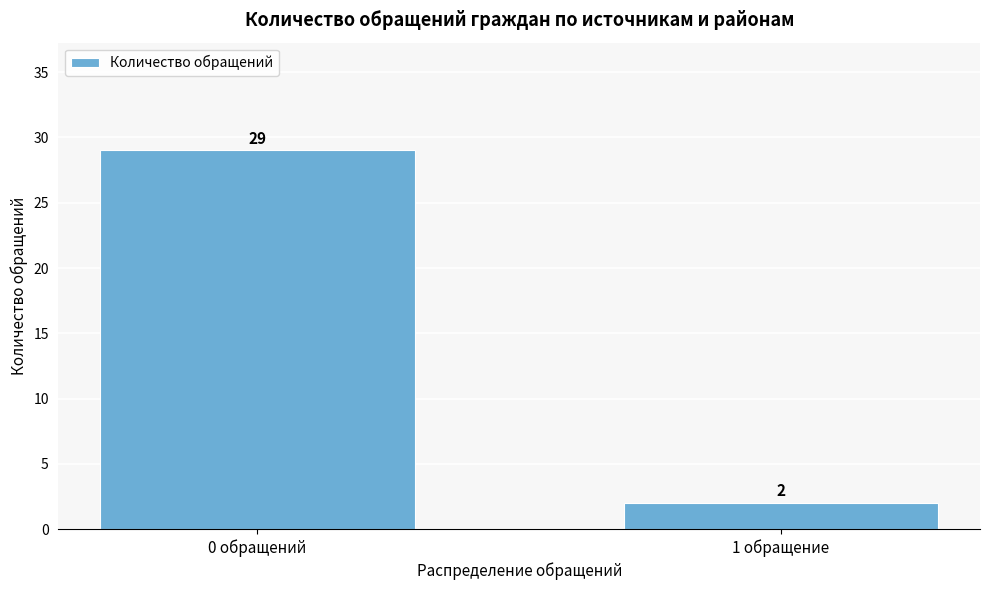

Reading left to right, list all the values displayed in this chart.

29	2